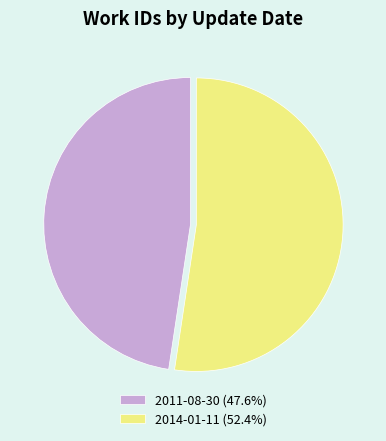

The 2014-01-11 slice represents 66% of the pie. True or false?

False